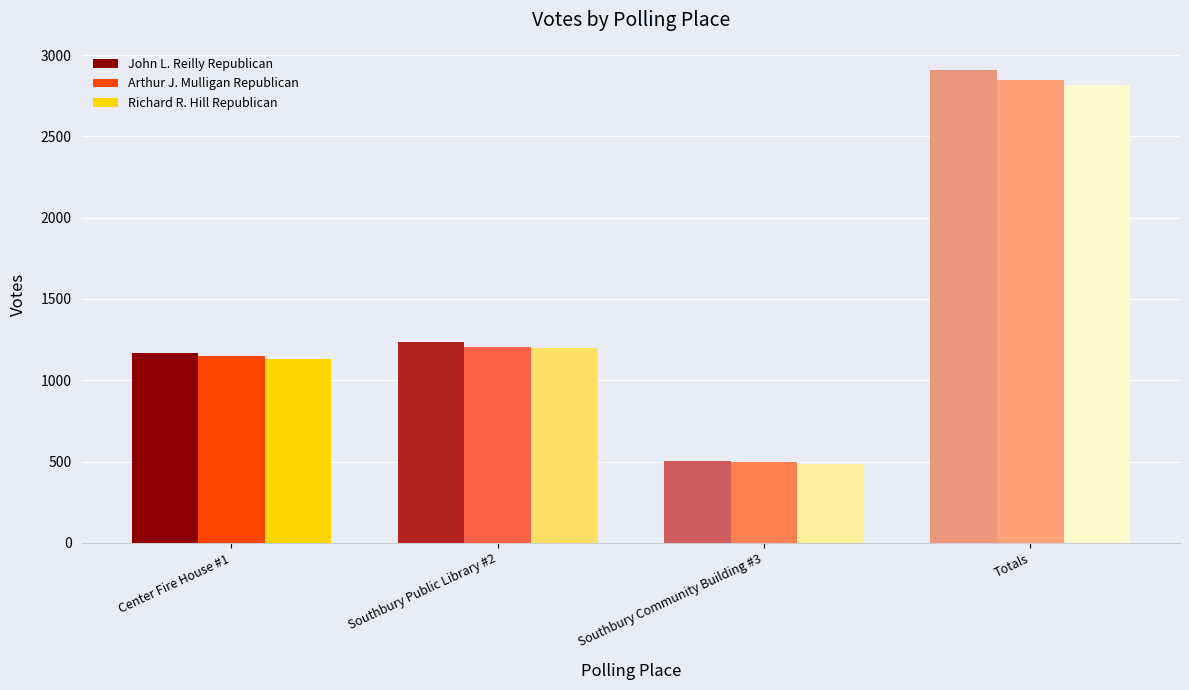

Which series has the widest spread of values?

John L. Reilly Republican